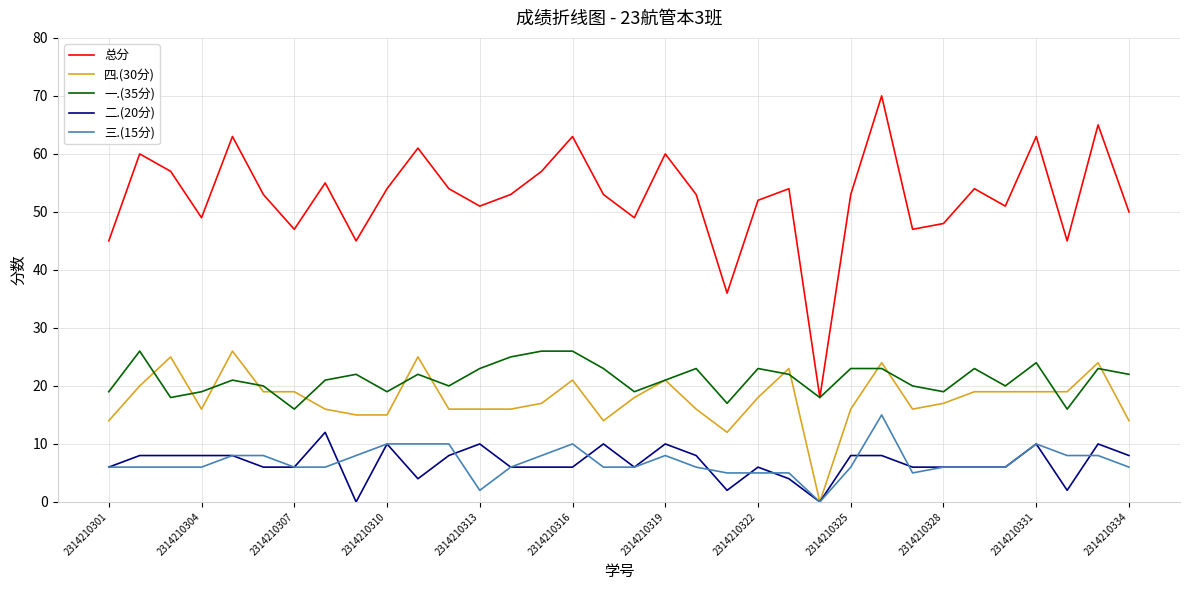

Which series has the largest total across all categories?

总分